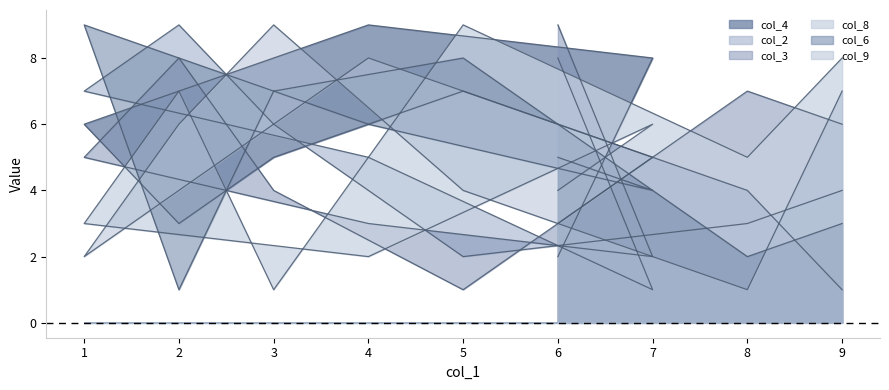

What is the sum of the col_6 values at 5 and 4?

14